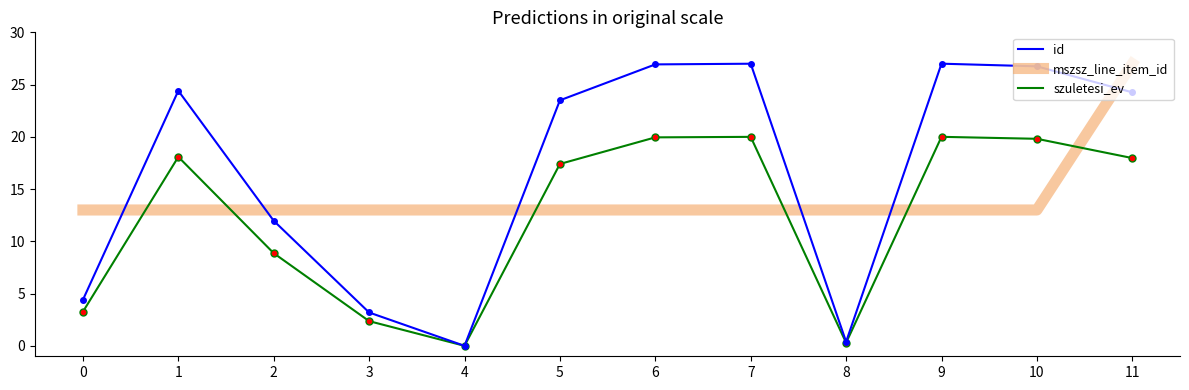

What is the spread (max minus min) of values at 1?

11.4